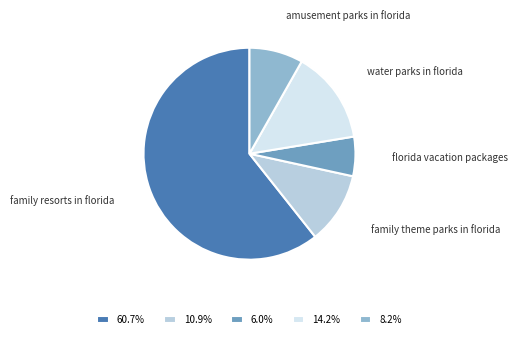

What is the largest slice in the pie chart?

family resorts in florida